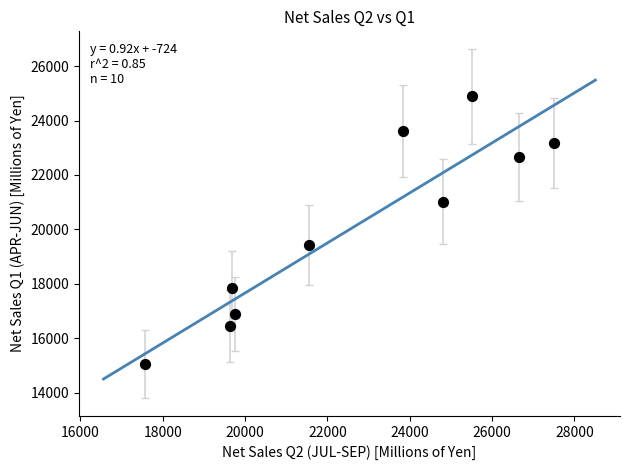

What is the range of Y values (max minus min)?

9848